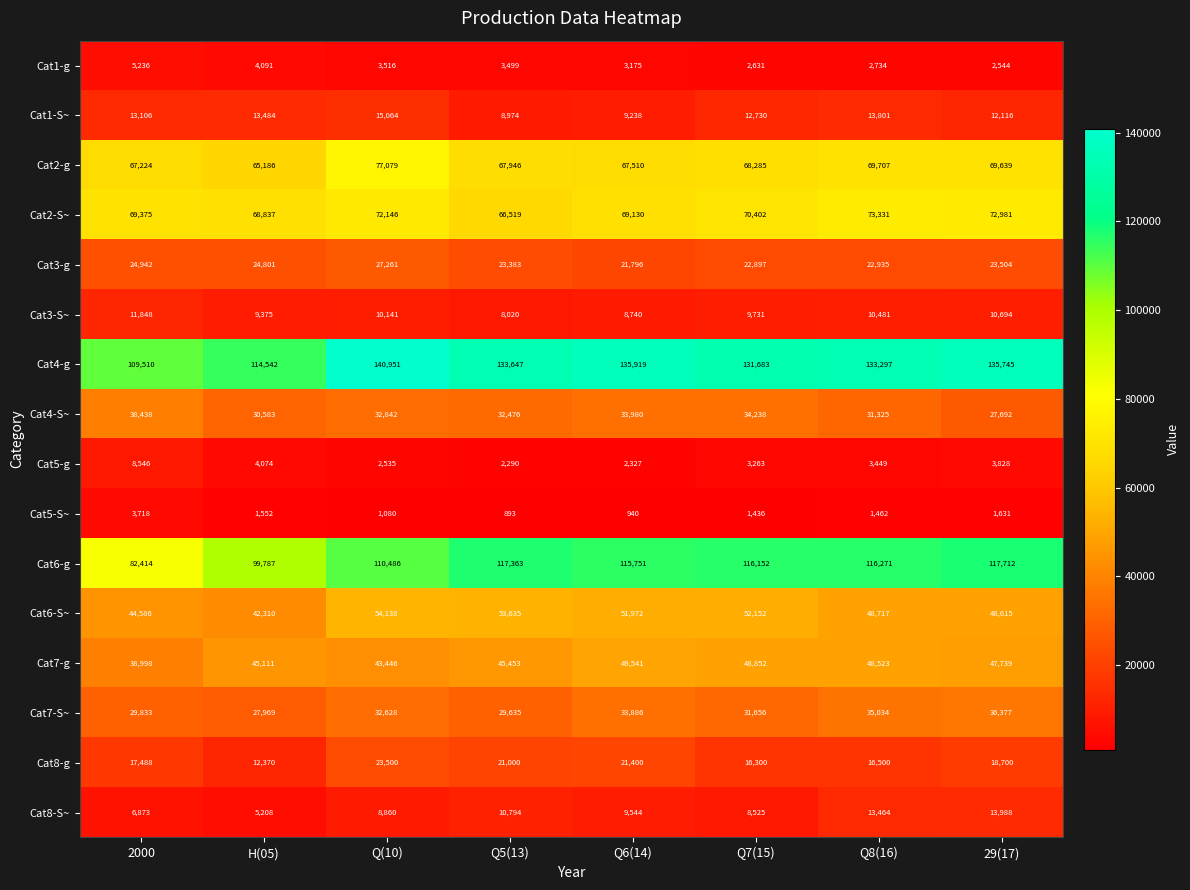

What is the average value of the Cat2-g series?

69072